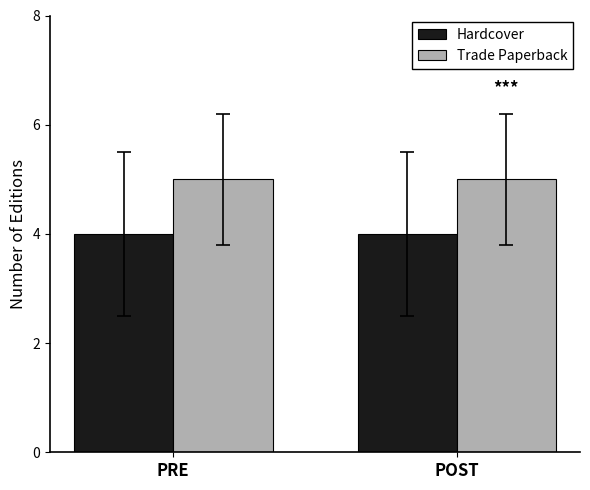

True or false: Trade Paperback has a value of 8 at PRE.

False